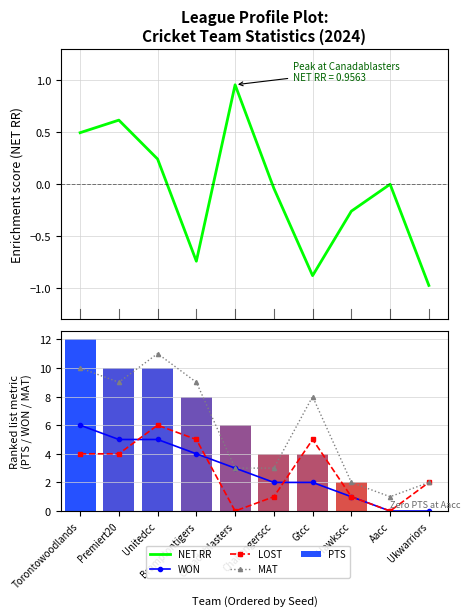

How many series are shown in this chart?

5